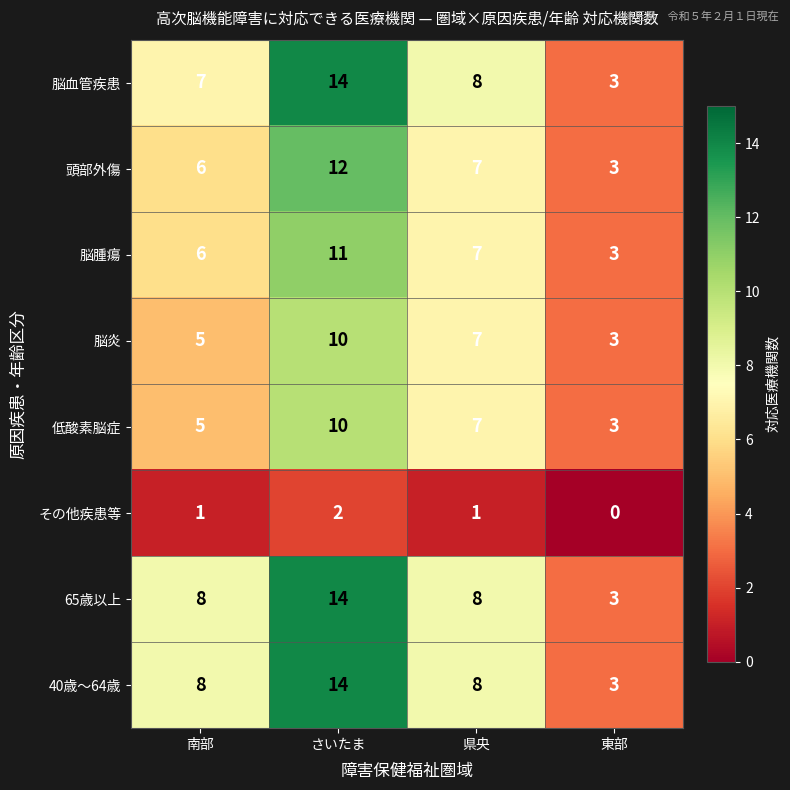

What is the difference between the 低酸素脳症 values at 県央 and 東部?

4